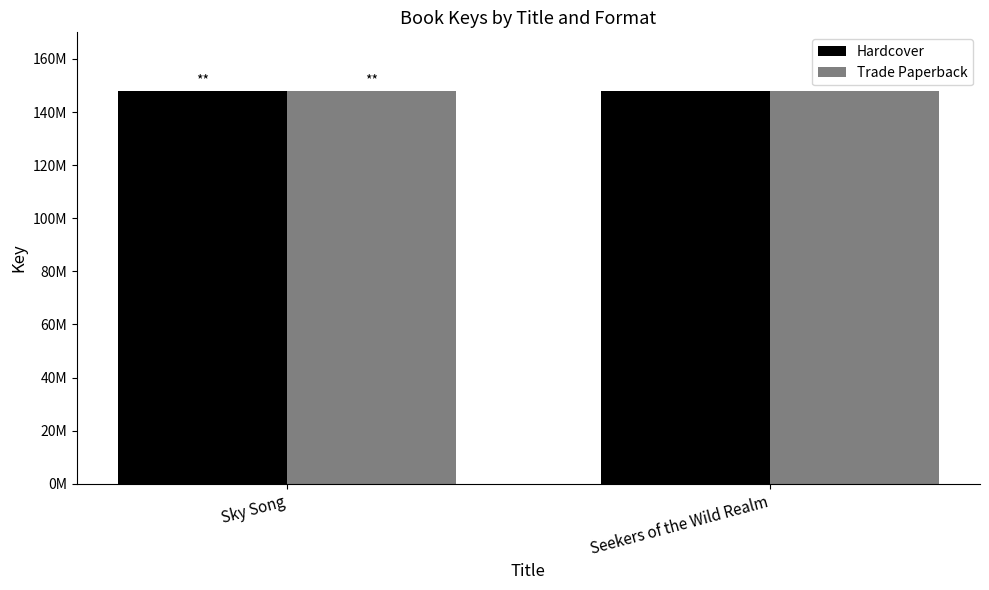

What is the difference between the maximum and minimum values in the Hardcover series?

2577